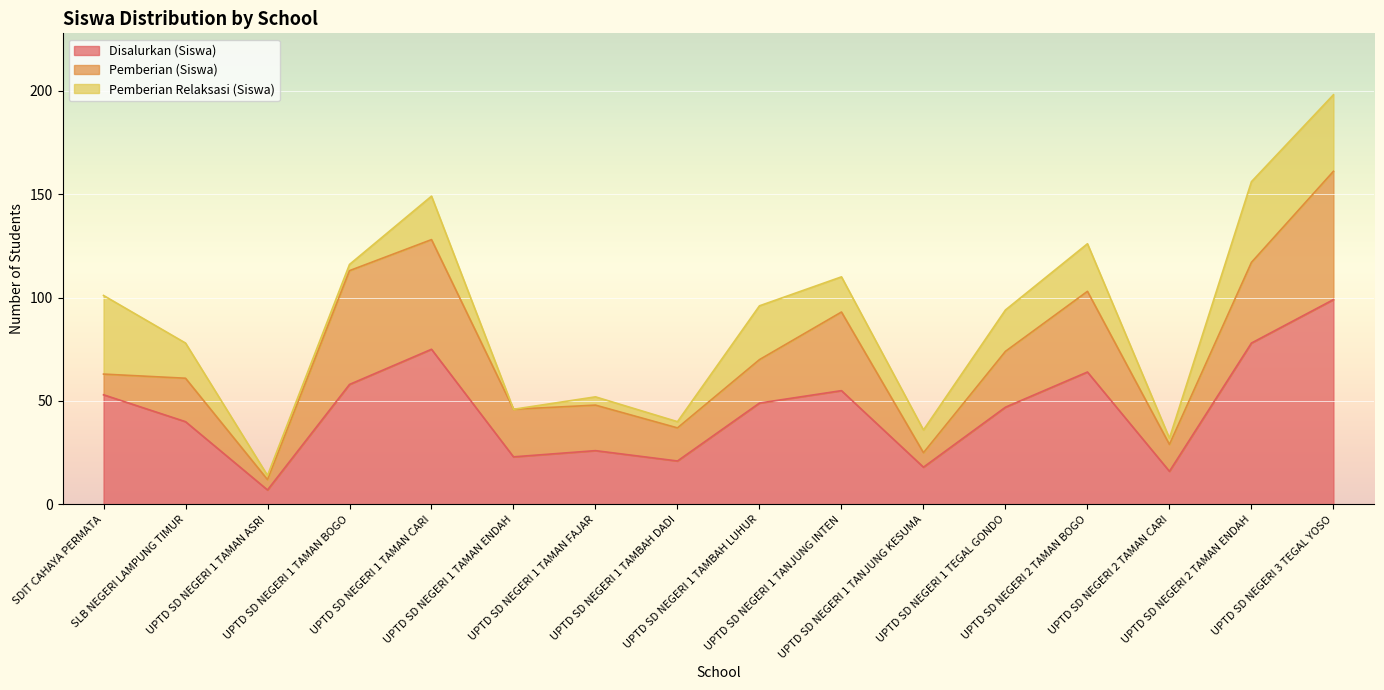

What is the label of the 10th point from the left?

UPTD SD NEGERI 1 TANJUNG INTEN